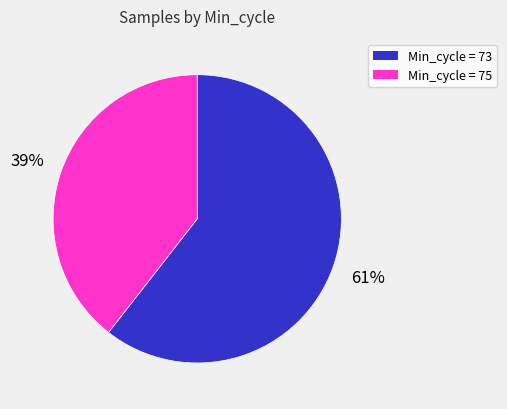

How many segments does this pie chart have?

2